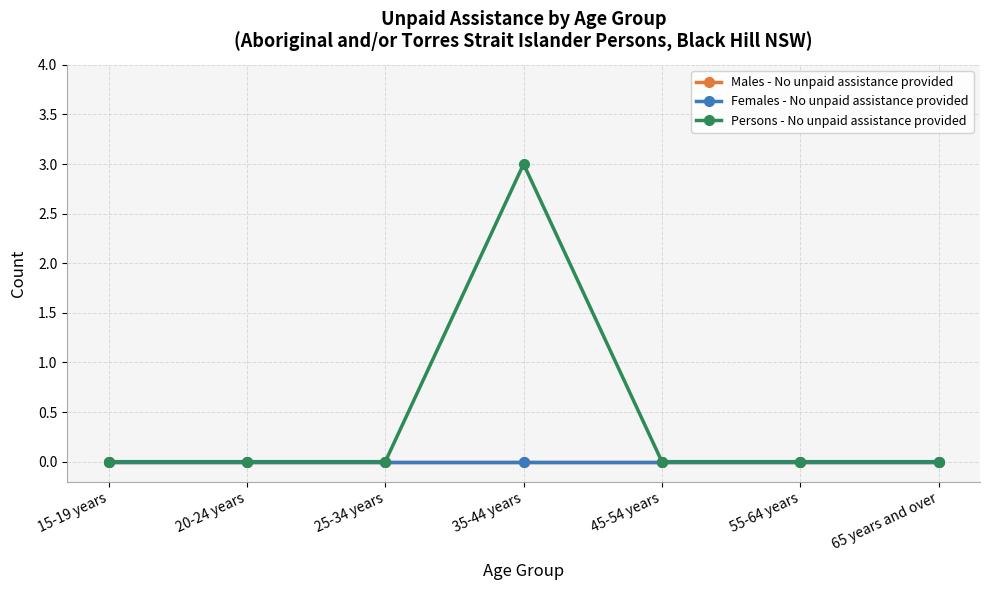

At which label does Females - No unpaid assistance provided reach its peak?

15-19 years